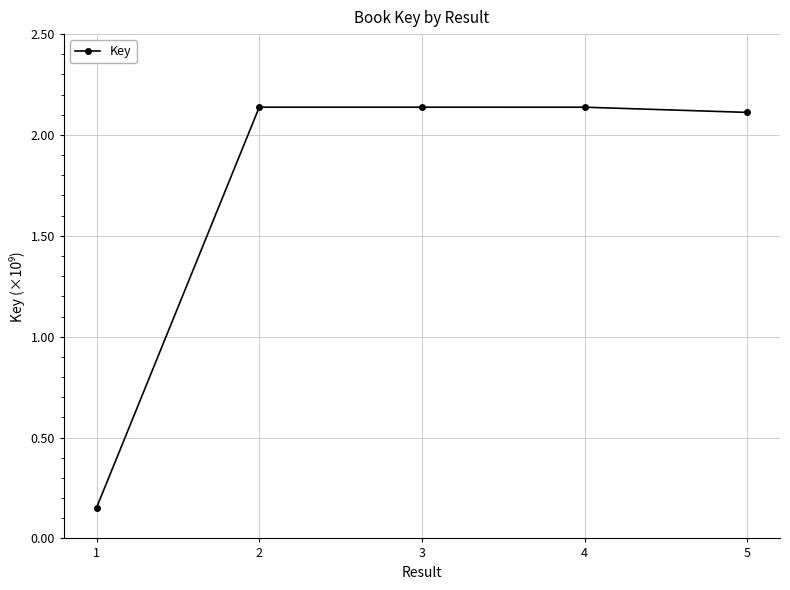

What is the sum of the values at 3 and 1?

2289477363